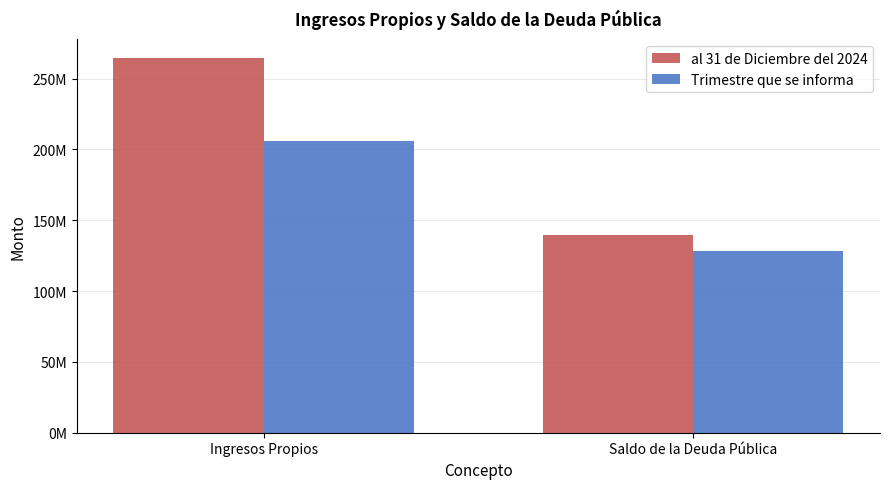

What is the value of the al 31 de Diciembre del 2024 bar at the 1st from the left?

264556963.7